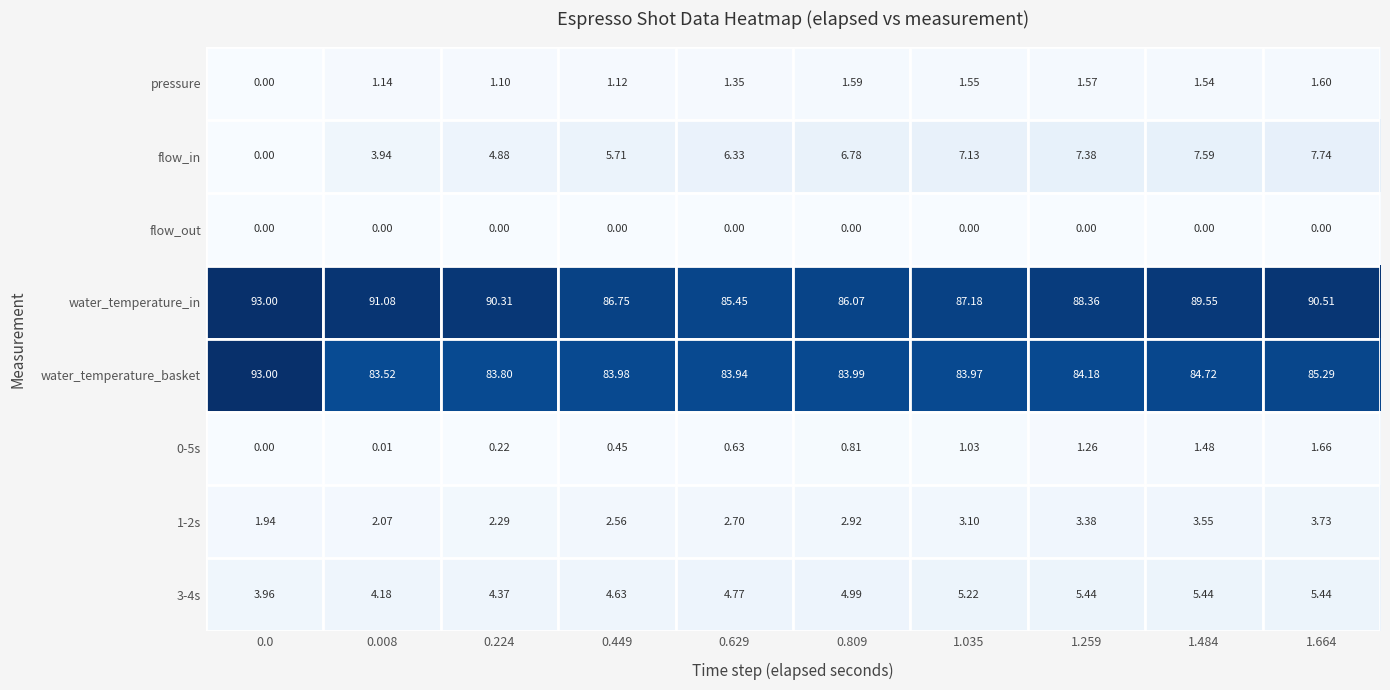

Which series has the widest spread of values?

water_temperature_basket